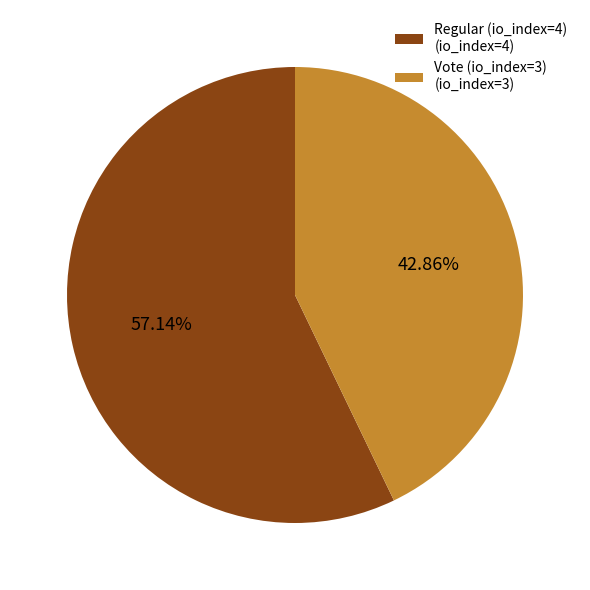

Does Vote (io_index=3) represent more than half of the total?

No